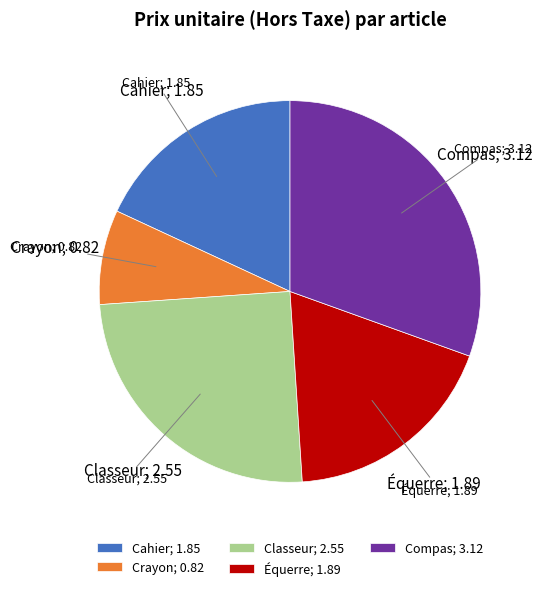

Combined, do Crayon; 0.82 and Cahier; 1.85 account for over 50%?

No